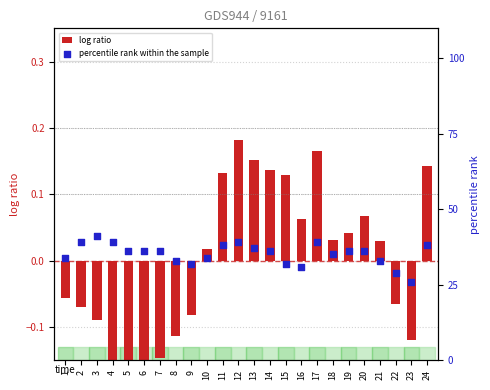

What is the total value across all series at 9?

31.9